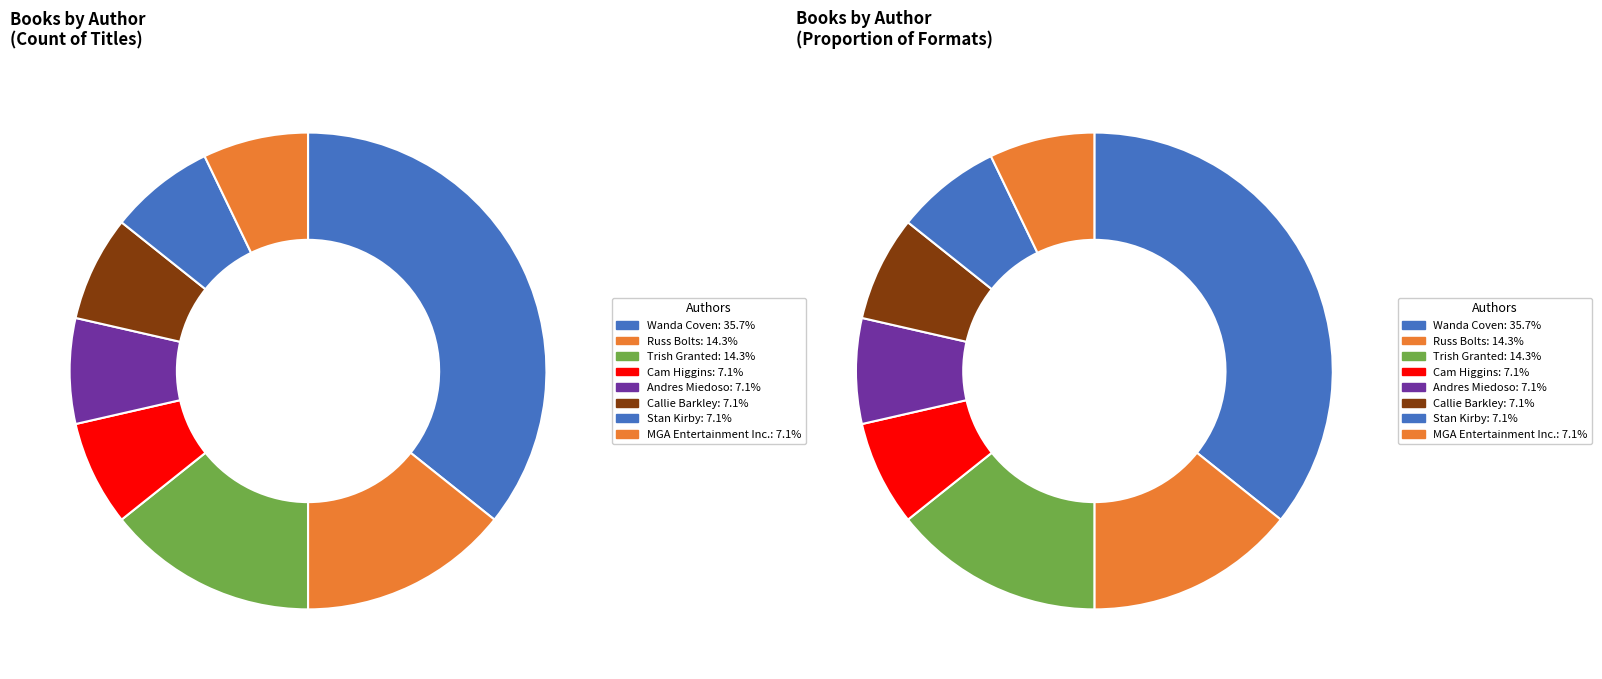

What is the largest slice in the pie chart?

Wanda Coven (83396622)